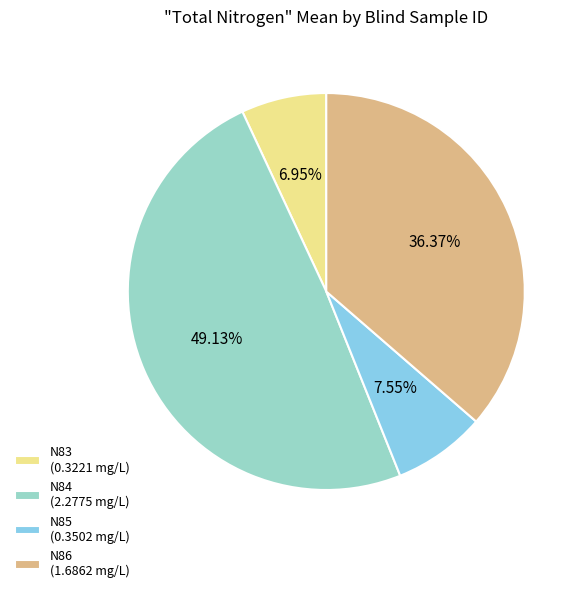

Is it true that N86 is 51% of the pie?

False